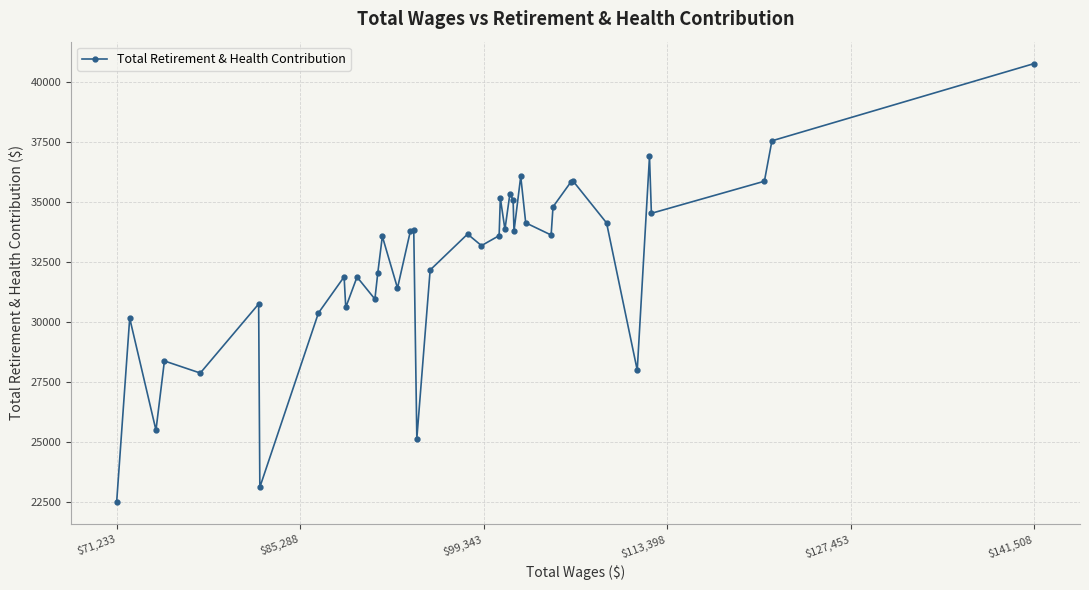

What is the sum of all values?

1297052